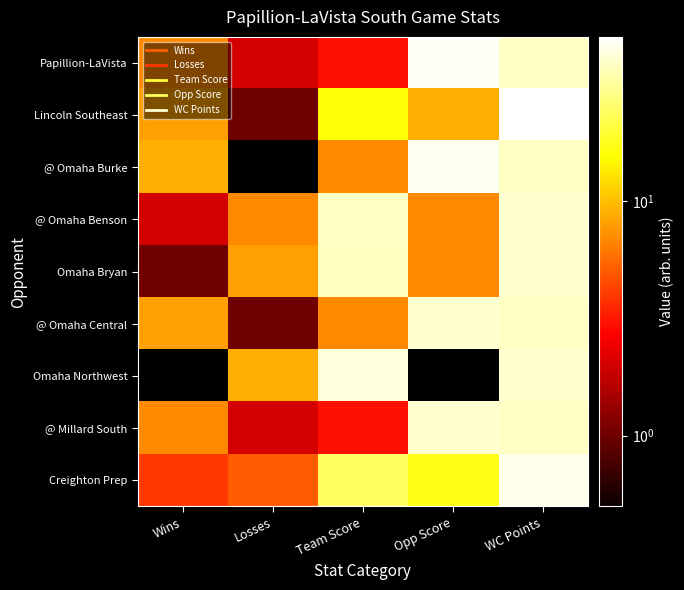

Reading right to left, extract all data points from this chart.

Papillion-LaVista: WC Points=38	Opp Score=48	Team Score=3	Losses=2	Wins=7
Lincoln Southeast: WC Points=50	Opp Score=9	Team Score=16	Losses=1	Wins=8
@ Omaha Burke: WC Points=38	Opp Score=46	Team Score=7	Losses=0	Wins=9
@ Omaha Benson: WC Points=40	Opp Score=7	Team Score=38	Losses=7	Wins=2
Omaha Bryan: WC Points=40	Opp Score=7	Team Score=37	Losses=8	Wins=1
@ Omaha Central: WC Points=38	Opp Score=40	Team Score=7	Losses=1	Wins=8
Omaha Northwest: WC Points=40	Opp Score=0	Team Score=42	Losses=9	Wins=0
@ Millard South: WC Points=38	Opp Score=40	Team Score=3	Losses=2	Wins=7
Creighton Prep: WC Points=45	Opp Score=17	Team Score=24	Losses=5	Wins=4